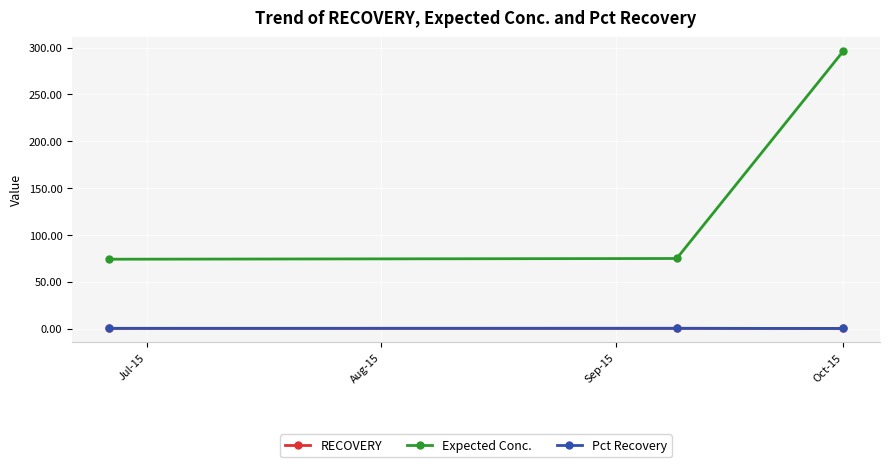

Which series has the largest total across all categories?

Expected Conc.